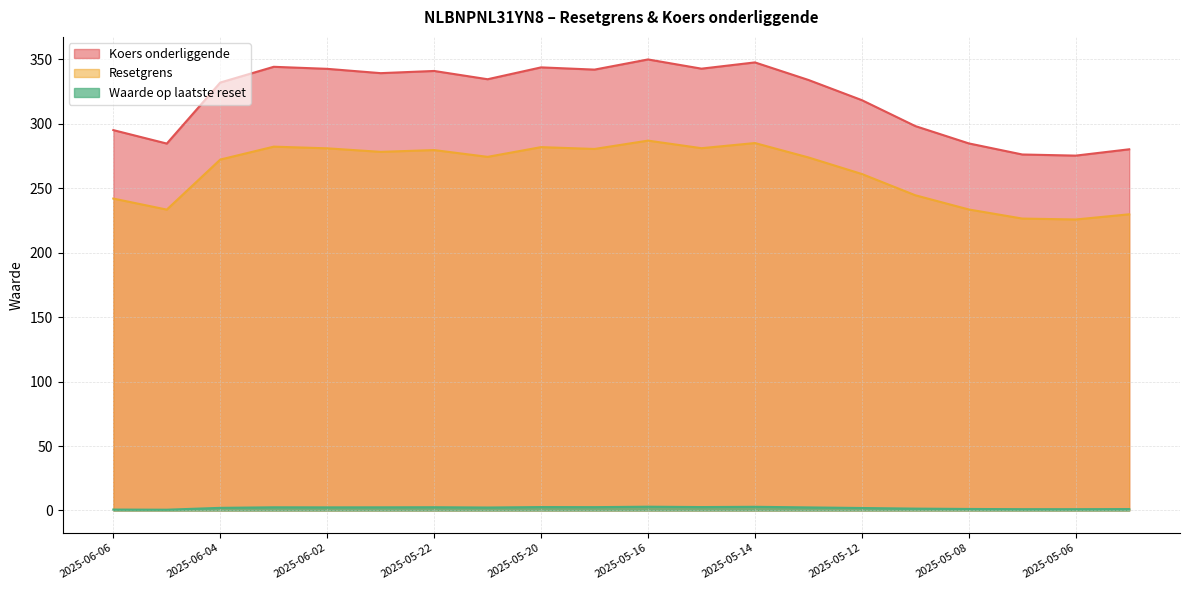

Reading left to right, what are all the values shown in this chart?

Resetgrens: 2025-06-06=242.0	2025-06-05=233.5	2025-06-04=272.3	2025-06-03=282.3	2025-06-02=281.0	2025-05-23=278.3	2025-05-22=279.7	2025-05-21=274.4	2025-05-20=281.9	2025-05-19=280.5	2025-05-16=287.0	2025-05-15=281.1	2025-05-14=285.1	2025-05-13=273.9	2025-05-12=261.1	2025-05-09=244.6	2025-05-08=233.6	2025-05-07=226.5	2025-05-06=225.8	2025-05-05=229.8
Koers onderliggende: 2025-06-06=295.1	2025-06-05=284.7	2025-06-04=332.1	2025-06-03=344.3	2025-06-02=342.7	2025-05-23=339.3	2025-05-22=341.0	2025-05-21=334.6	2025-05-20=343.8	2025-05-19=342.1	2025-05-16=350.0	2025-05-15=342.8	2025-05-14=347.7	2025-05-13=334.1	2025-05-12=318.4	2025-05-09=298.3	2025-05-08=284.8	2025-05-07=276.2	2025-05-06=275.4	2025-05-05=280.3
Waarde op laatste reset: 2025-06-06=0.7	2025-06-05=0.6	2025-06-04=2.0	2025-06-03=2.4	2025-06-02=2.4	2025-05-23=2.4	2025-05-22=2.5	2025-05-21=2.3	2025-05-20=2.6	2025-05-19=2.6	2025-05-16=2.9	2025-05-15=2.6	2025-05-14=2.8	2025-05-13=2.4	2025-05-12=1.9	2025-05-09=1.4	2025-05-08=1.1	2025-05-07=1.0	2025-05-06=1.0	2025-05-05=1.1